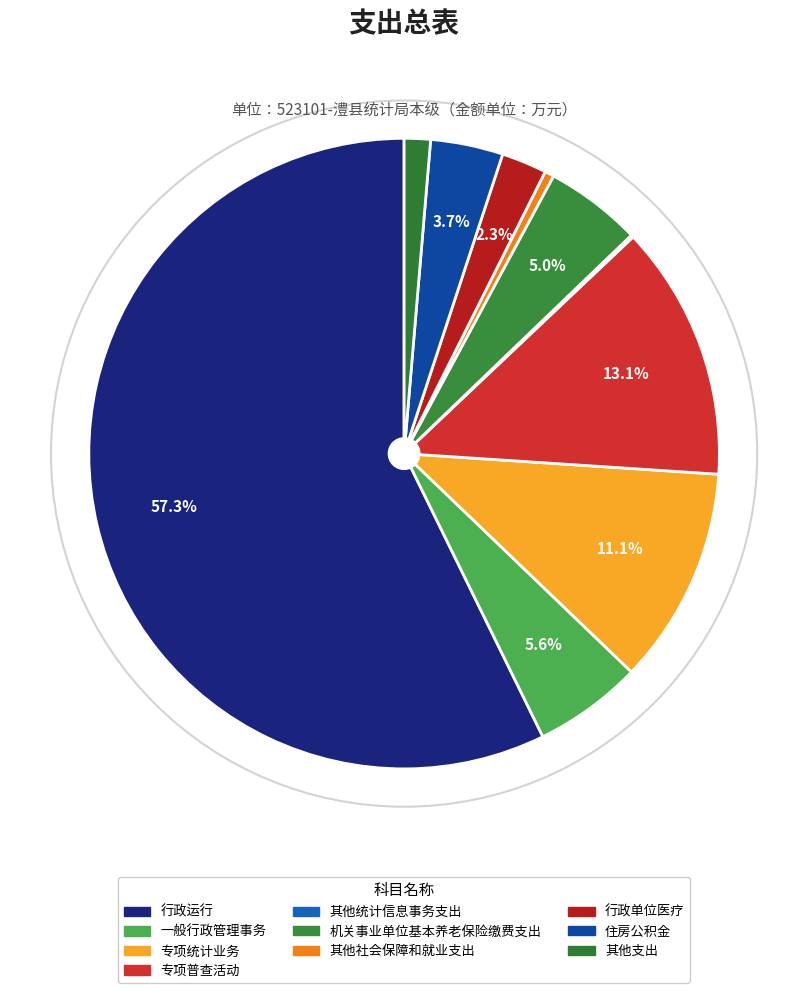

Approximately how many times larger is the value at 其他社会保障和就业支出 compared to 机关事业单位基本养老保险缴费支出?

0.1